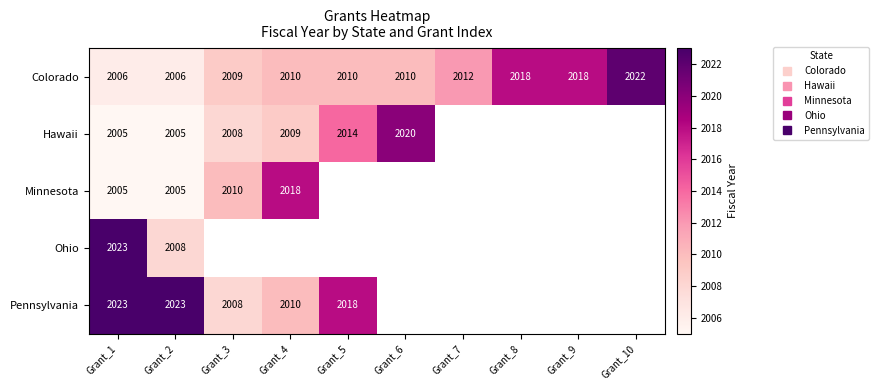

At how many categories does at least one series exceed 2013?

8